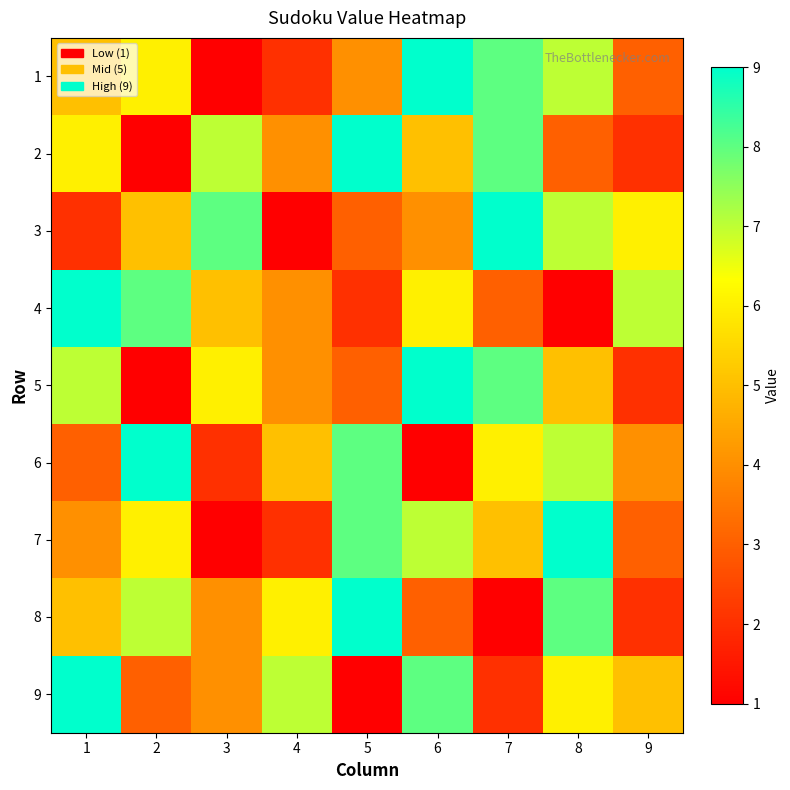

Reading right to left, transcribe all the data shown in this chart.

1: 9=3	8=7	7=8	6=9	5=4	4=2	3=1	2=6	1=5
2: 9=2	8=3	7=8	6=5	5=9	4=4	3=7	2=1	1=6
3: 9=6	8=7	7=9	6=4	5=3	4=1	3=8	2=5	1=2
4: 9=7	8=1	7=3	6=6	5=2	4=4	3=5	2=8	1=9
5: 9=2	8=5	7=8	6=9	5=3	4=4	3=6	2=1	1=7
6: 9=4	8=7	7=6	6=1	5=8	4=5	3=2	2=9	1=3
7: 9=3	8=9	7=5	6=7	5=8	4=2	3=1	2=6	1=4
8: 9=2	8=8	7=1	6=3	5=9	4=6	3=4	2=7	1=5
9: 9=5	8=6	7=2	6=8	5=1	4=7	3=4	2=3	1=9